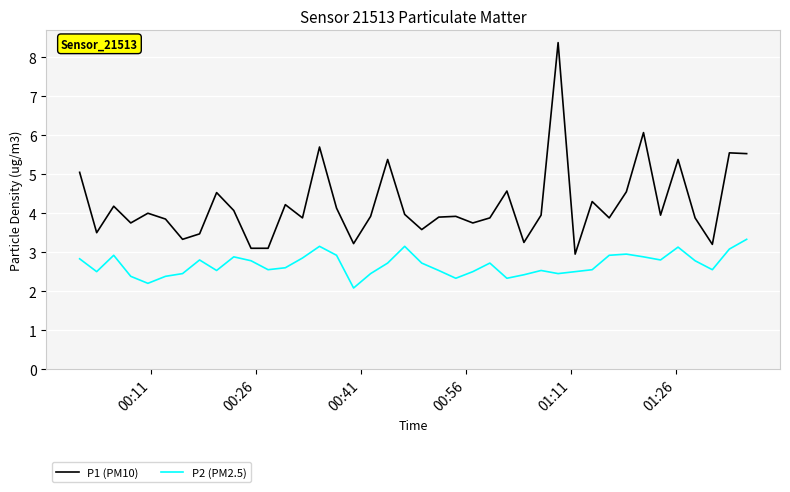

True or false: P1 (PM10) and P2 (PM2.5) intersect in this chart.

False